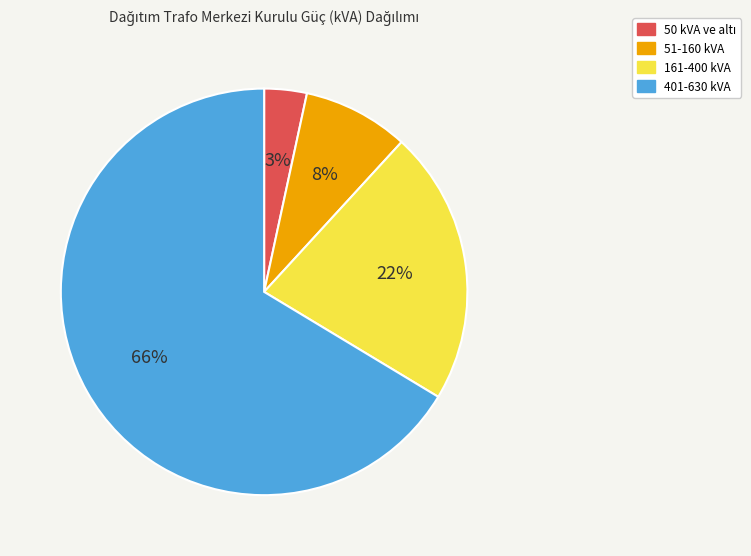

Does any single category account for the majority?

Yes